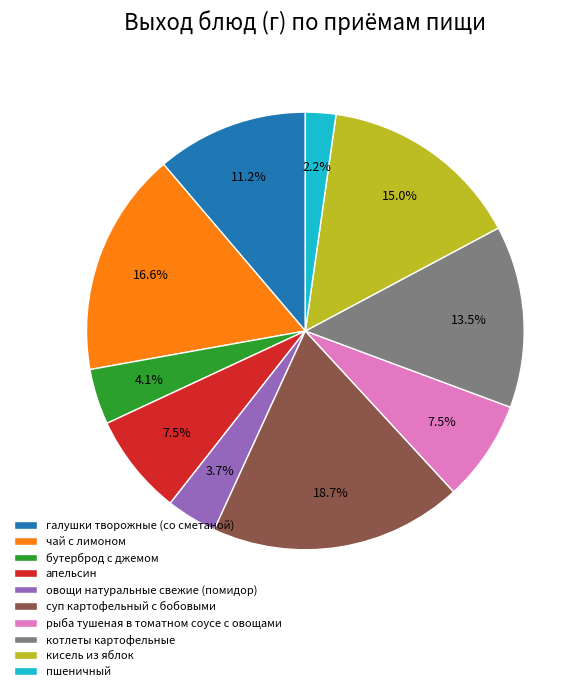

Is there a majority slice in this chart?

No